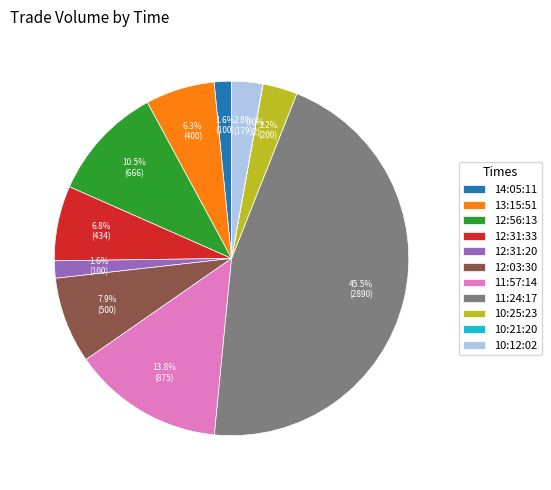

To the nearest percent, what is the difference between the 12:56:13 and 12:31:33 slice percentages?

4%